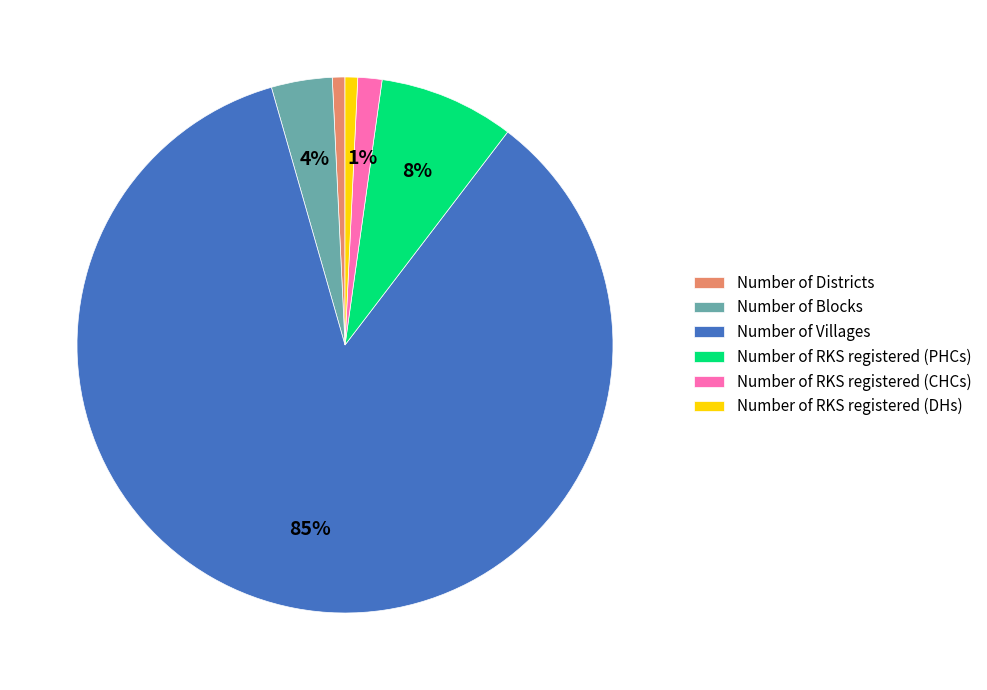

Is the sum of Number of Districts and Number of RKS registered (PHCs) greater than half?

No